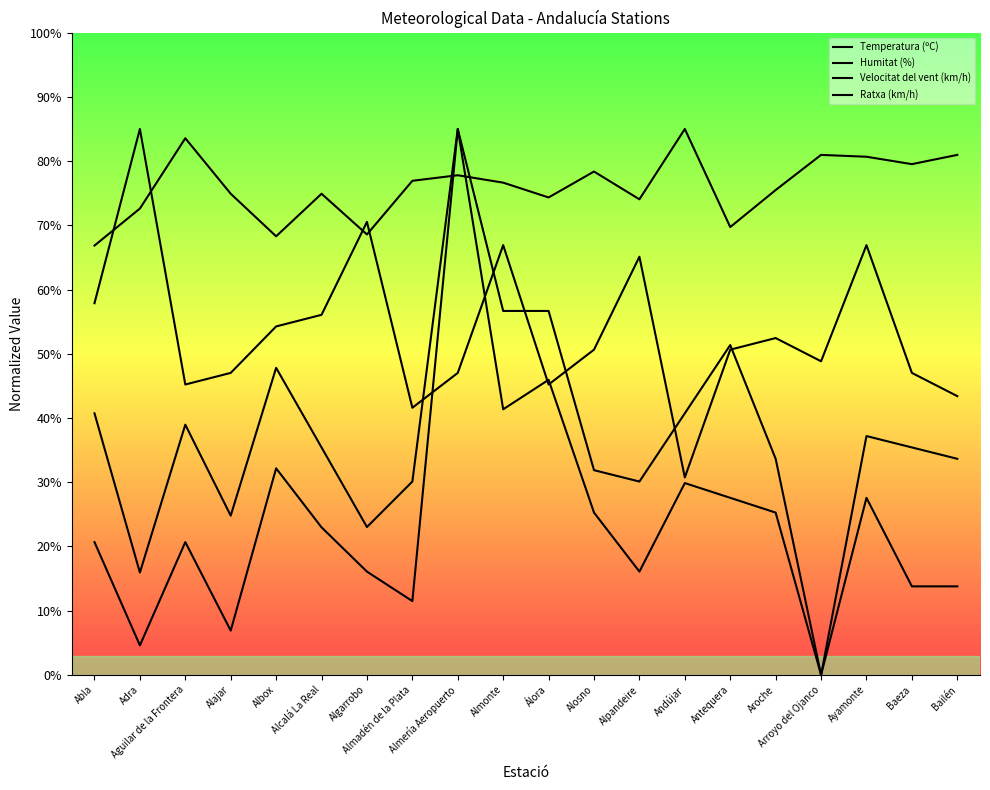

What is the spread (max minus min) of values at Antequera?

42.2